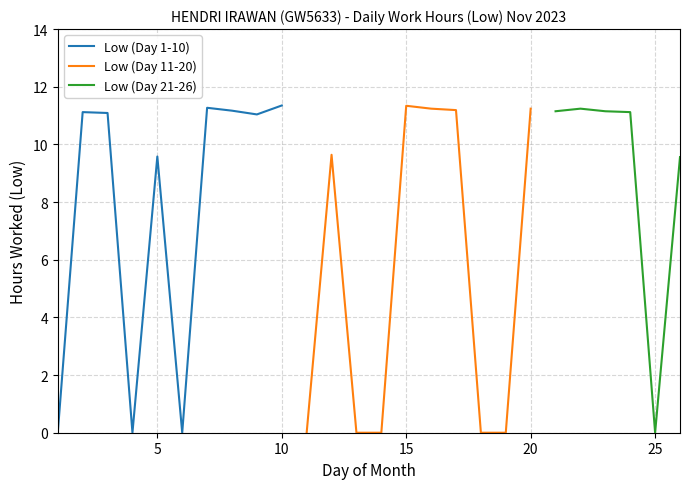

True or false: Low (Day 1-10) has more than 0 points higher than both neighbors.

True